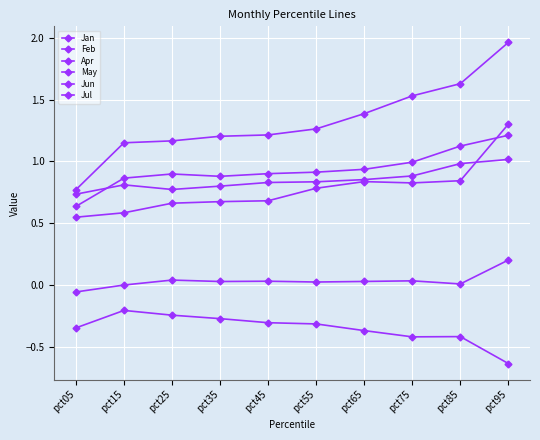

What is the difference between the maximum and minimum values in the Feb series?

0.3